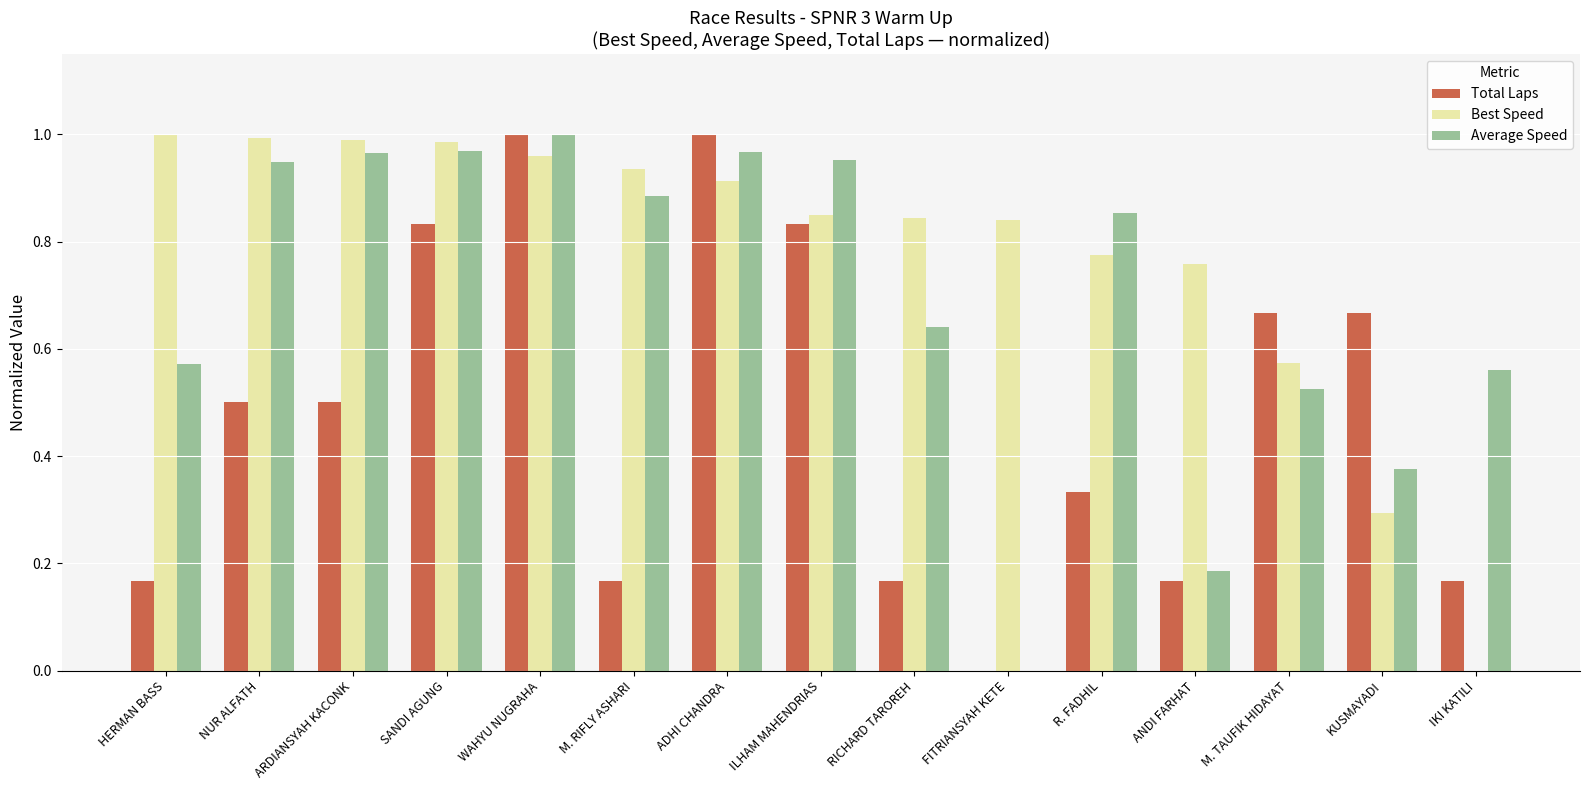

Which series has the largest total across all categories?

Best Speed